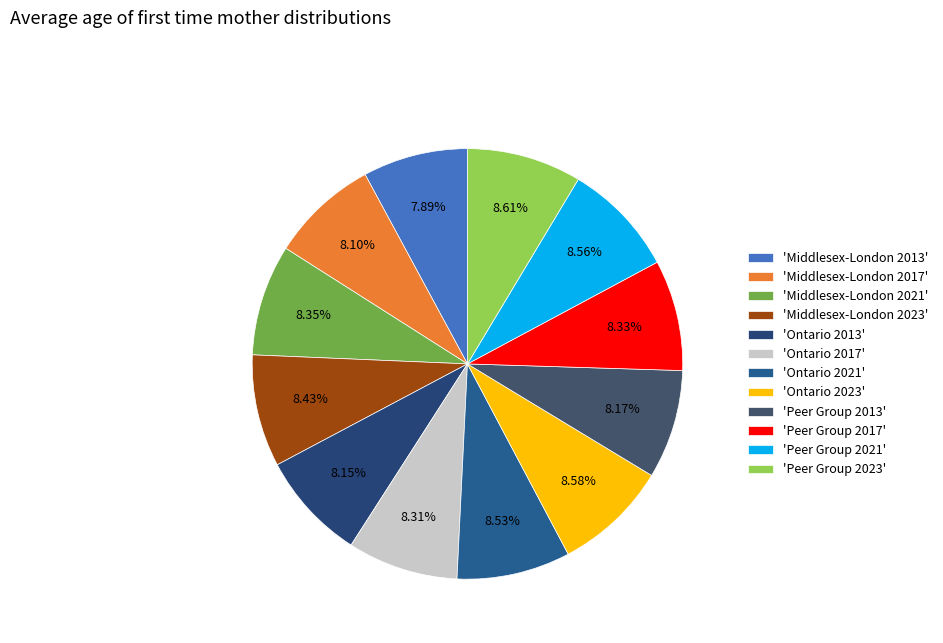

How many segments does this pie chart have?

12